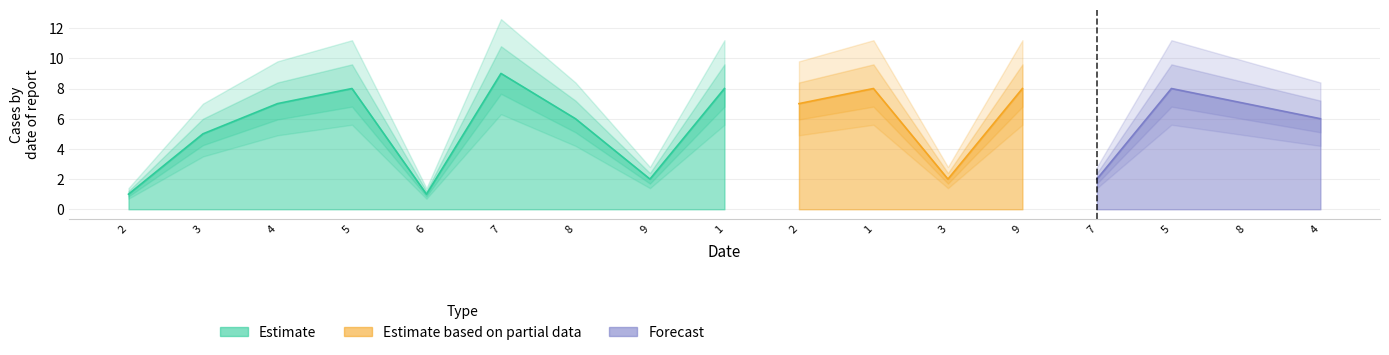

True or false: Forecast has more than 0 interior local peaks.

True